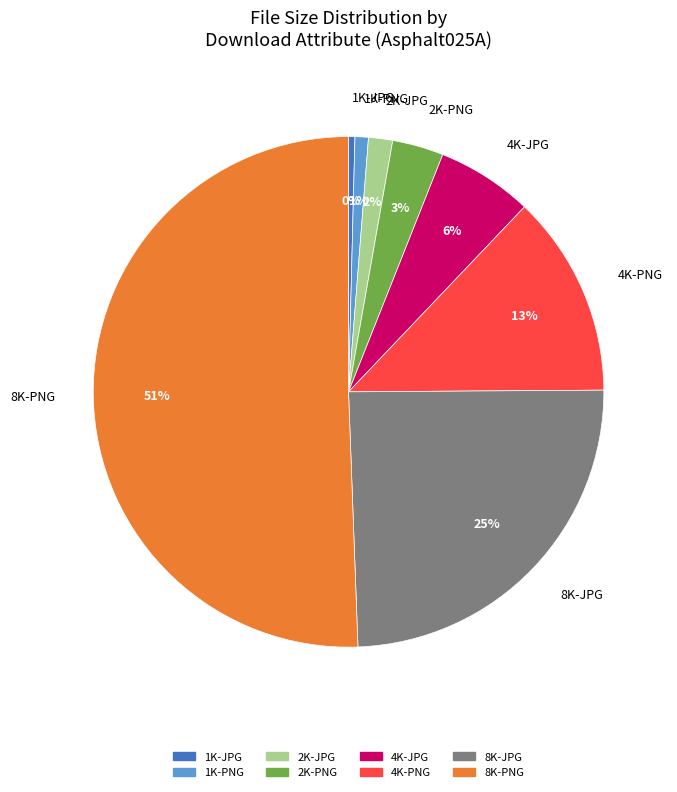

The 2K-JPG slice represents 2% of the pie. True or false?

True